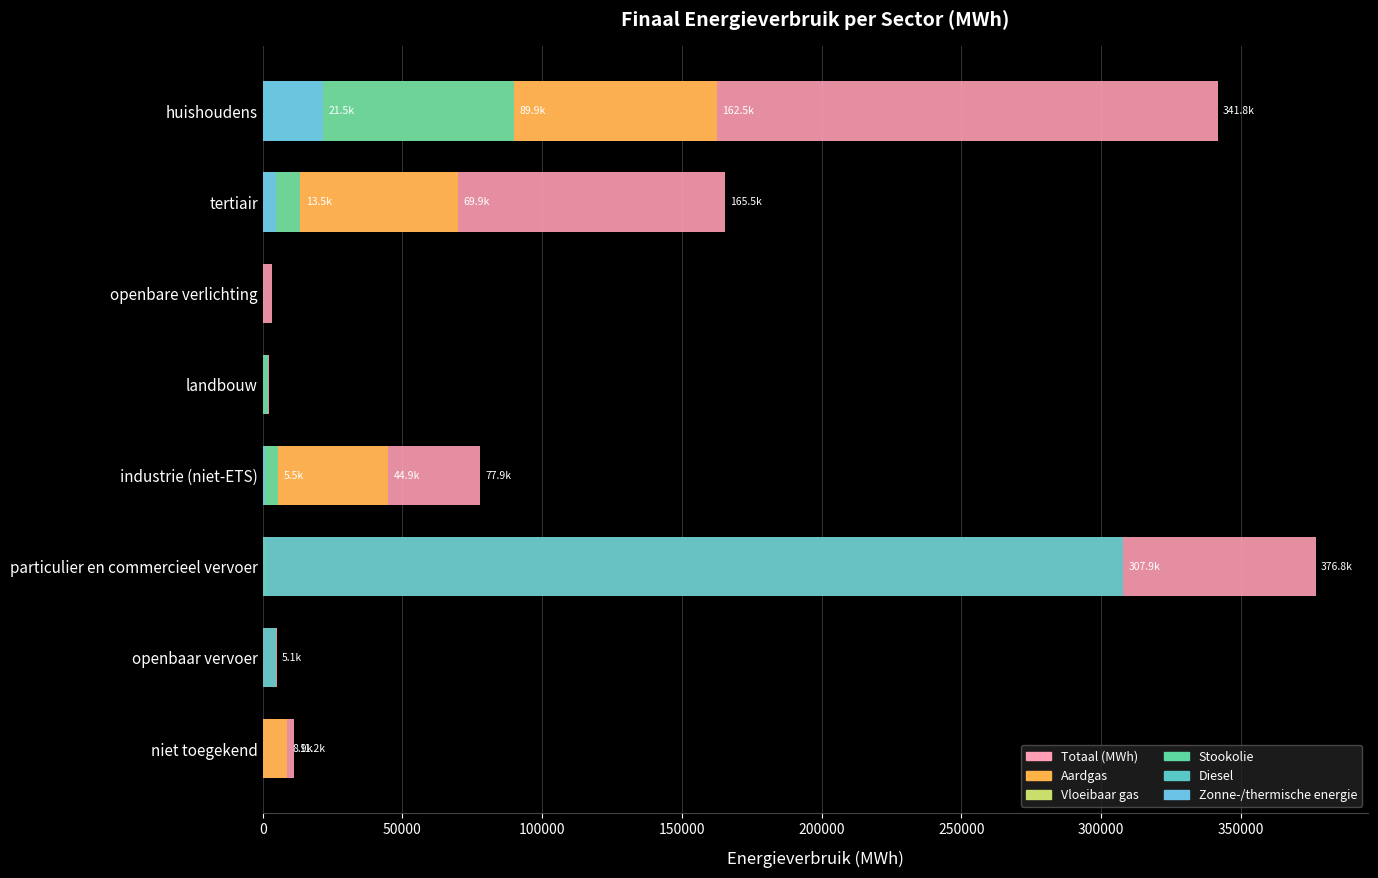

How many bars are there in each group?

6